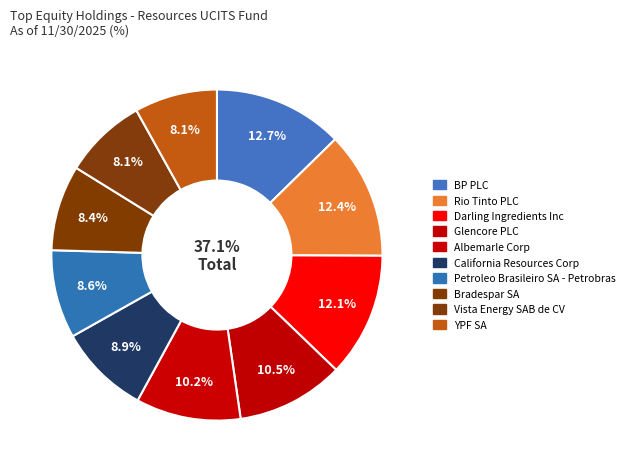

How many segments does this pie chart have?

10